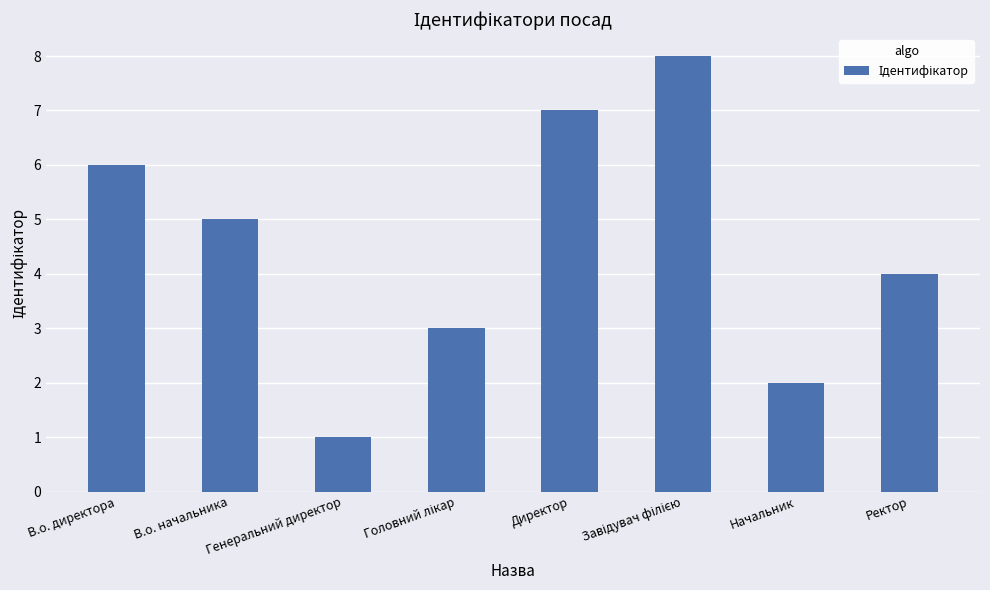

What is the value of the 2nd bar from the left?

5